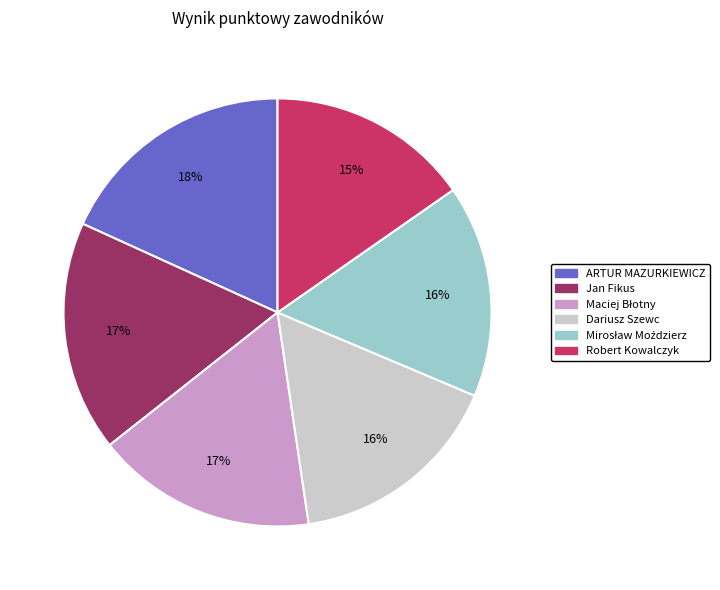

True or false: Robert Kowalczyk accounts for 9% of the total.

False